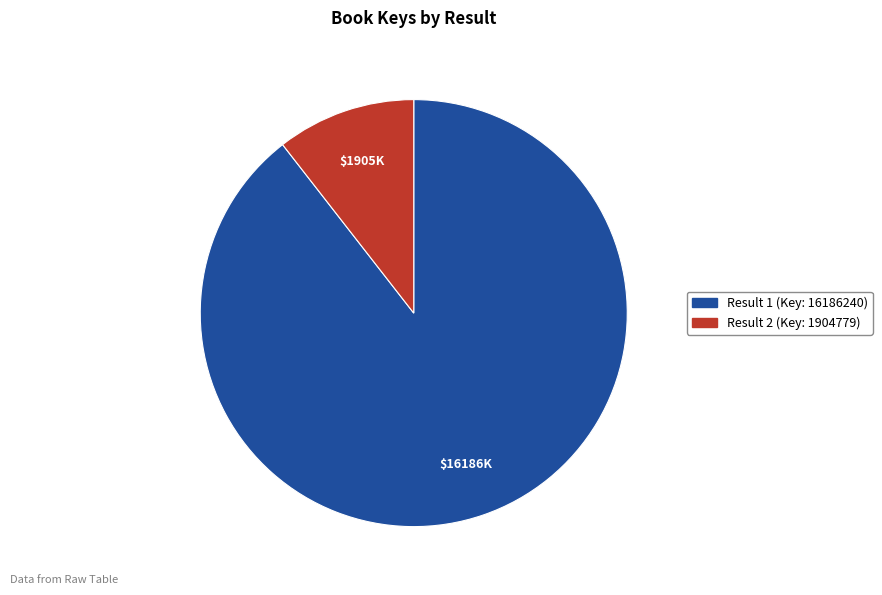

Is there any slice that represents more than half of the pie?

Yes